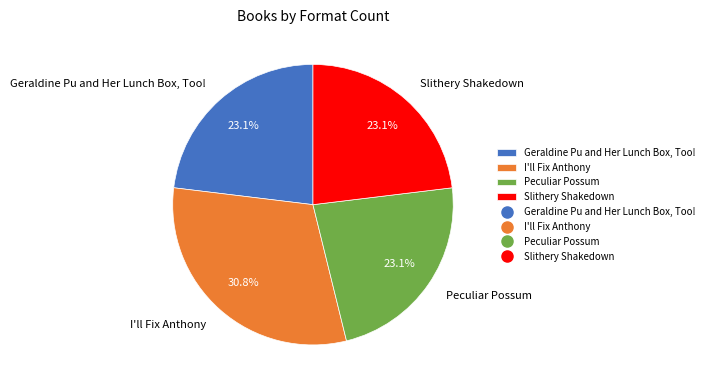

Which slice is the largest?

I'll Fix Anthony